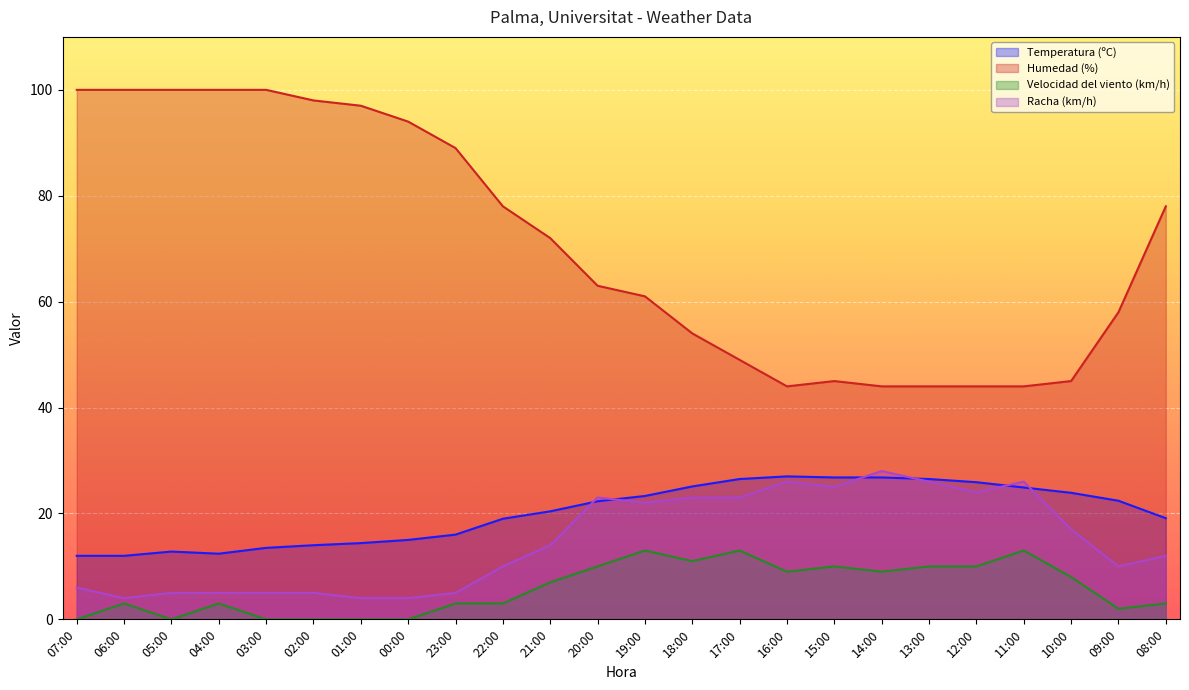

What value does the Temperatura (ºC) series have at 01:00?

14.4